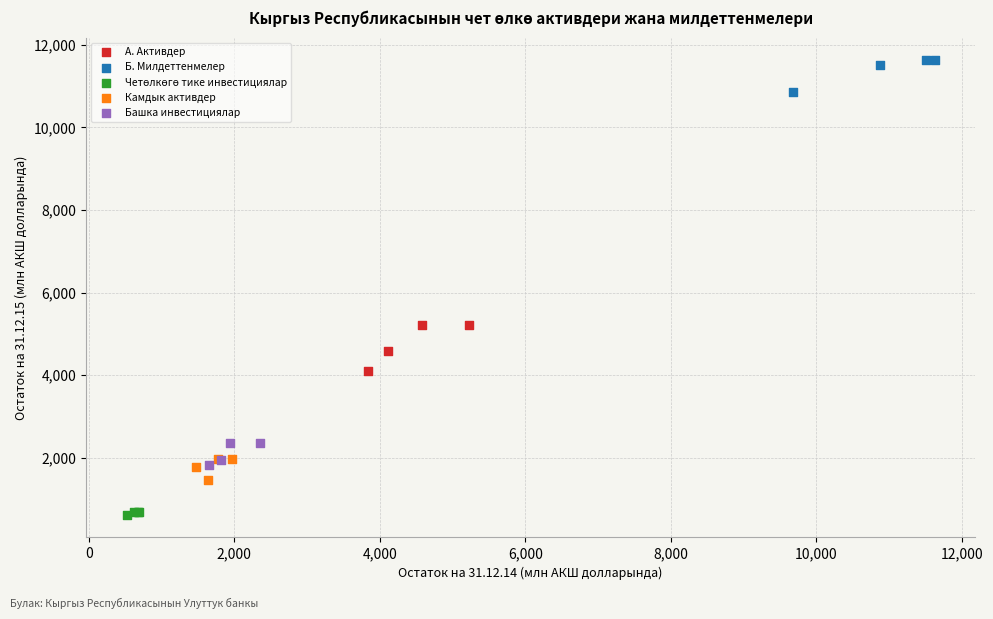

Which series contains the highest Y value?

Б. Милдеттенмелер